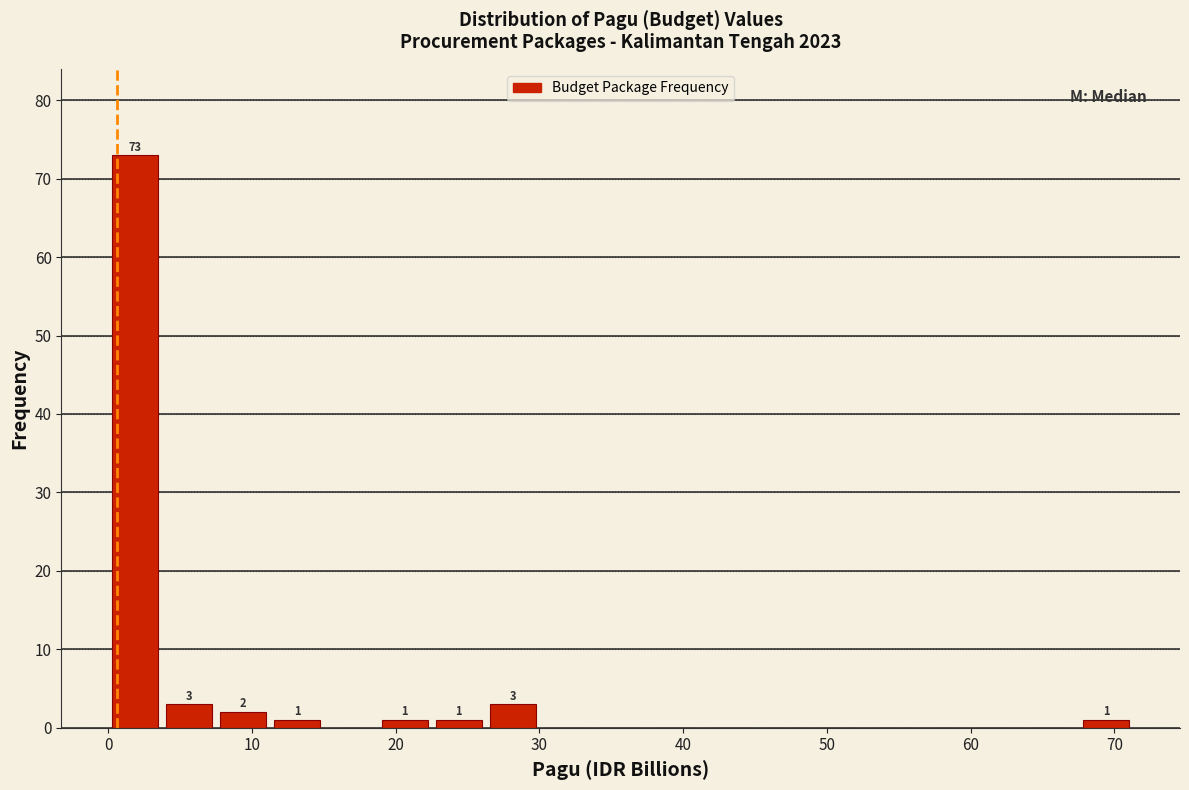

Around what value on the x-axis is the tallest bar? Give the approximate position of its centre, as read against the axis.

2